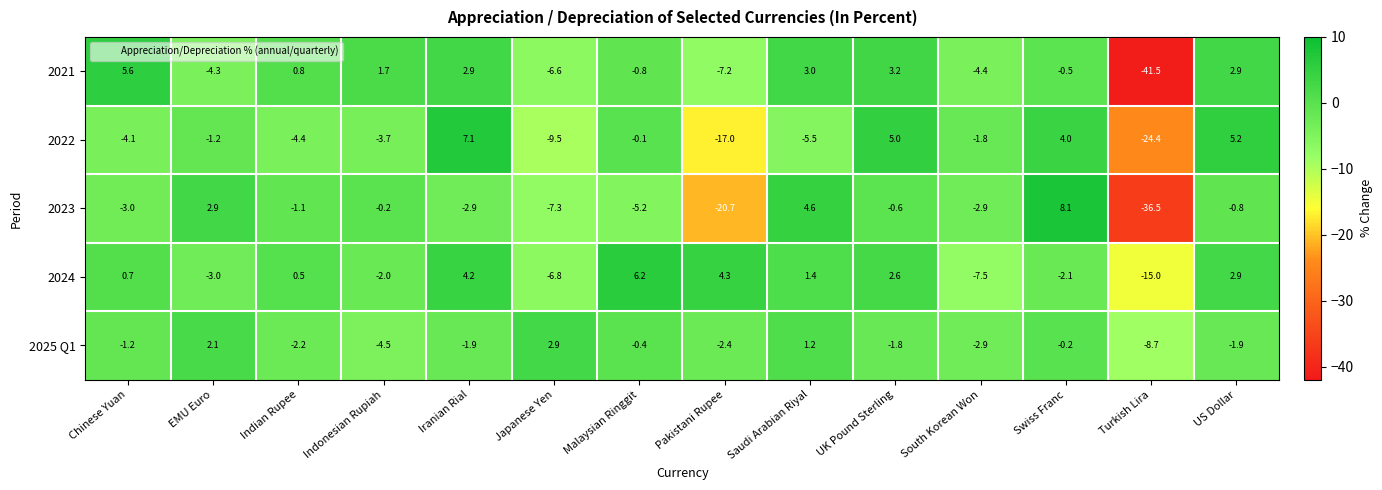

Which category has the highest value in the 2025 Q1 series?

Japanese Yen